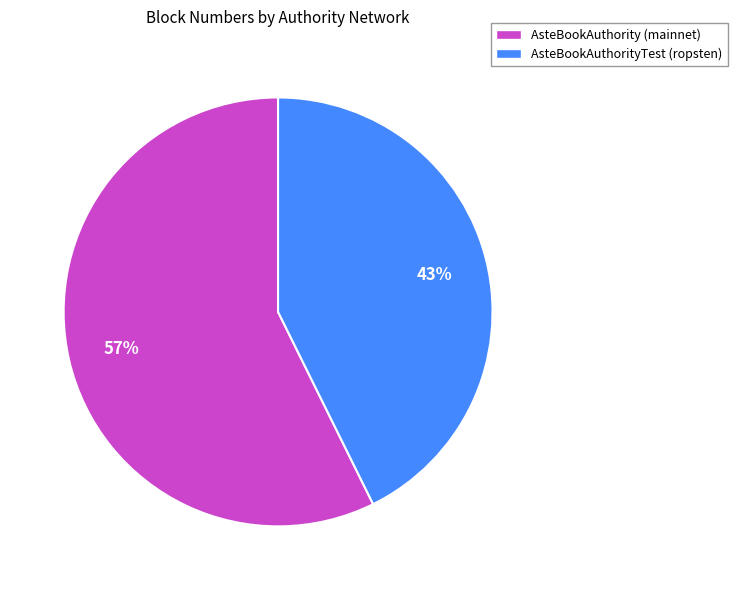

Count the number of slices in the pie.

2